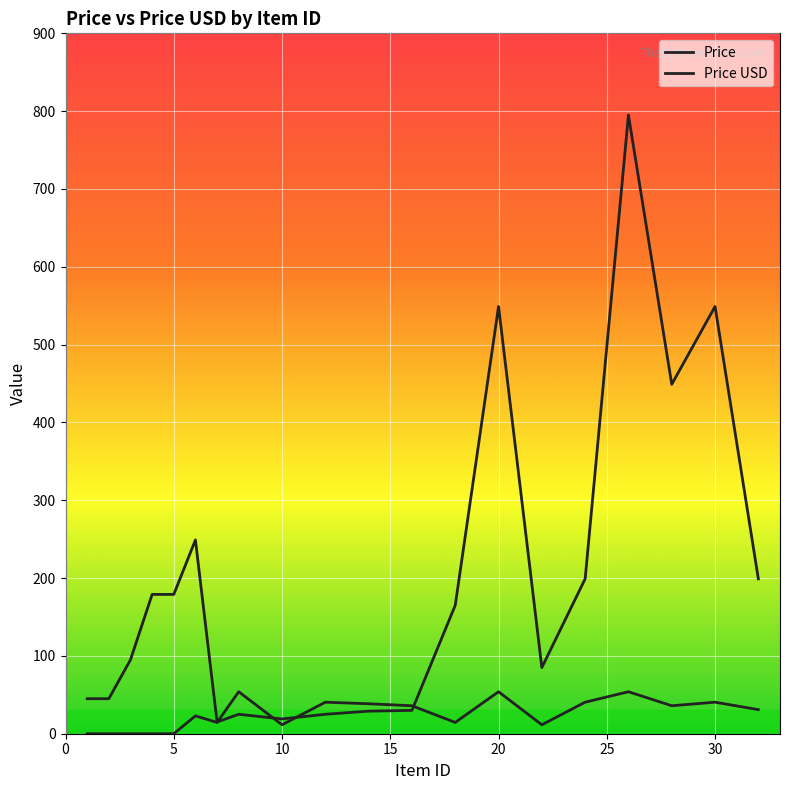

True or false: Price and Price USD intersect in this chart.

True